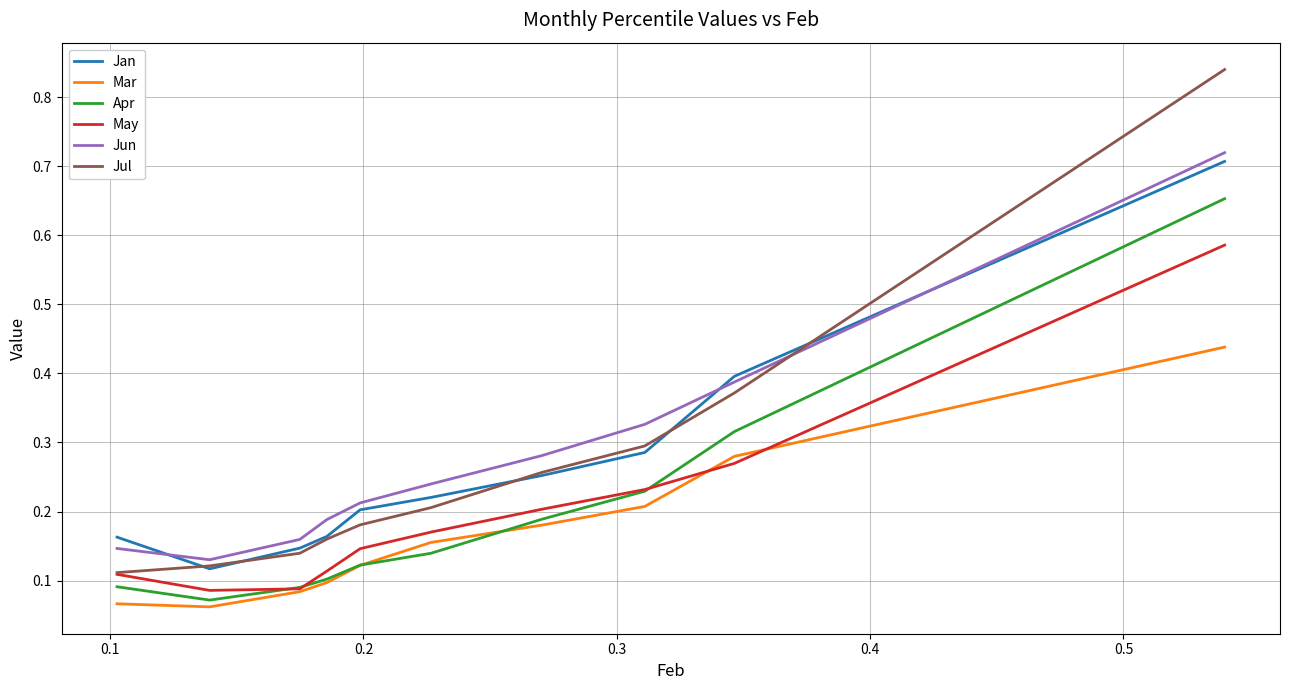

Which series has the largest total across all categories?

Jun